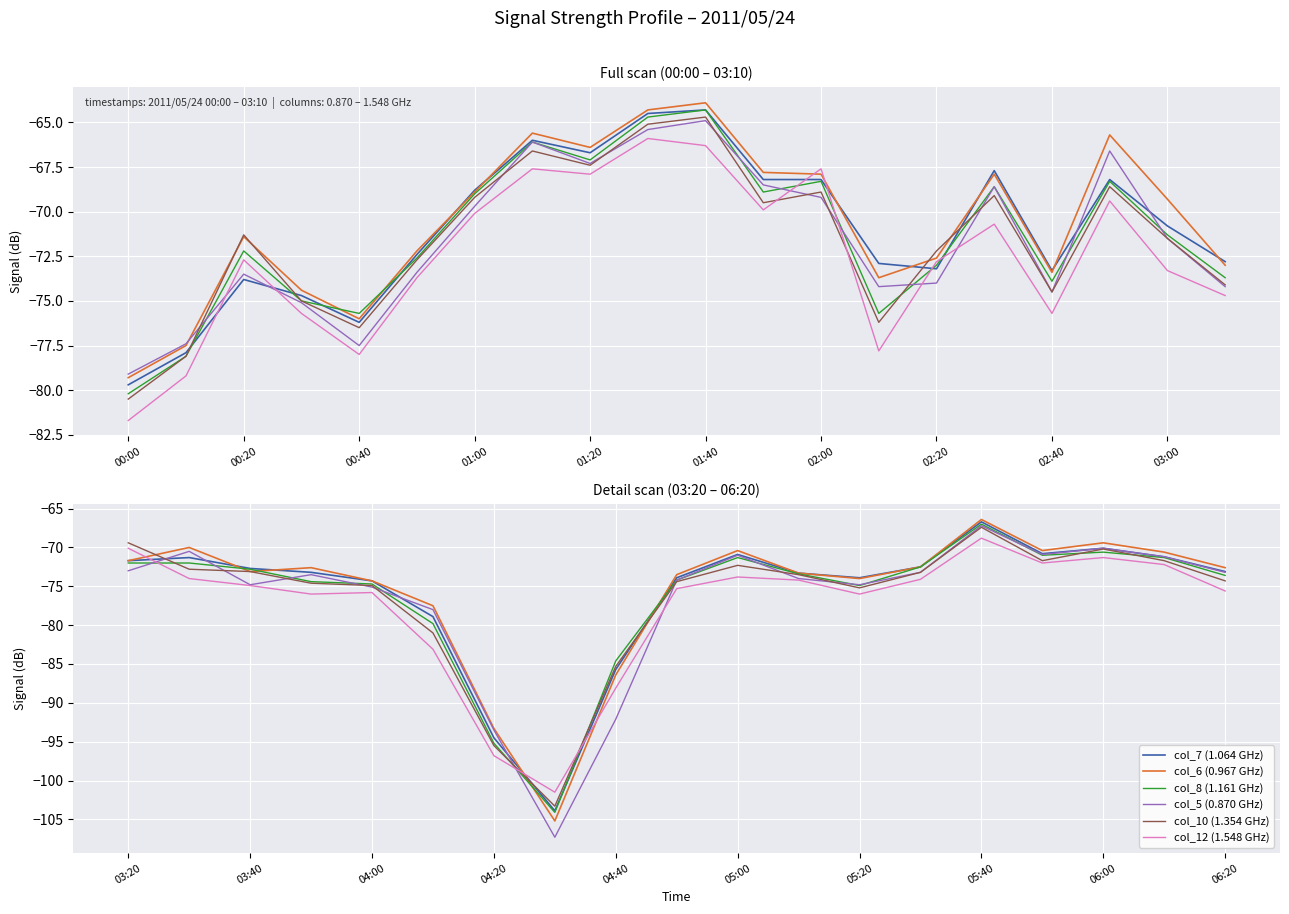

How many values in the col_7 (1.064 GHz) series exceed -73?

9